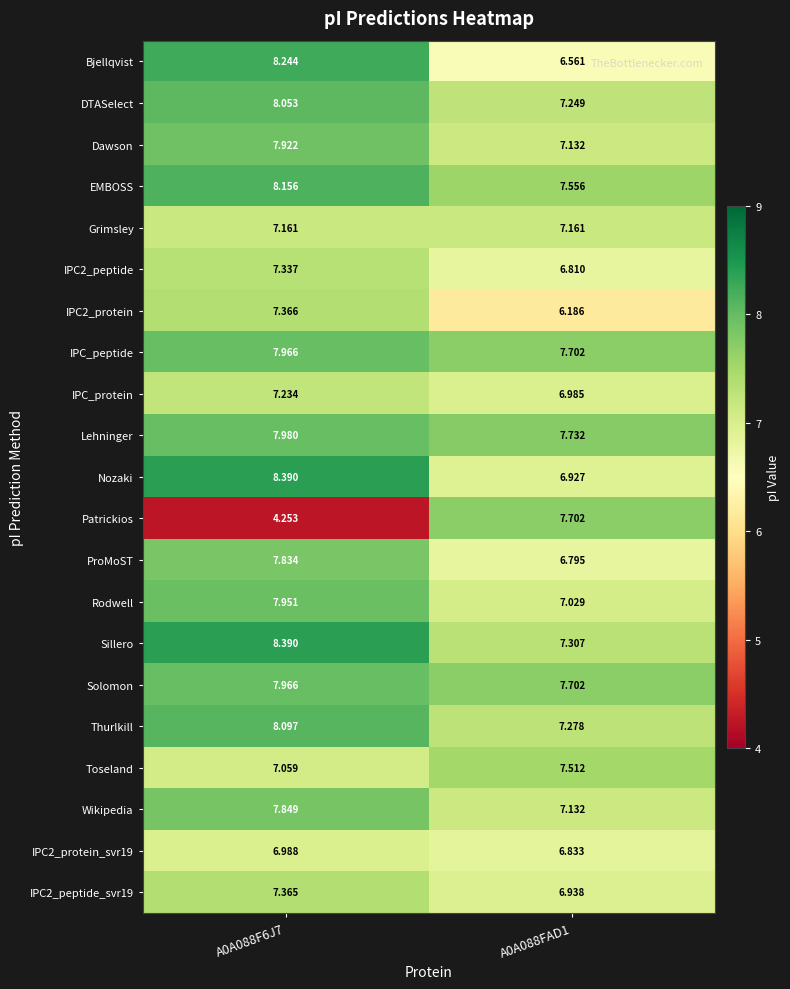

Is the value of Rodwell at A0A088F6J7 greater than the value of DTASelect at A0A088F6J7?

No